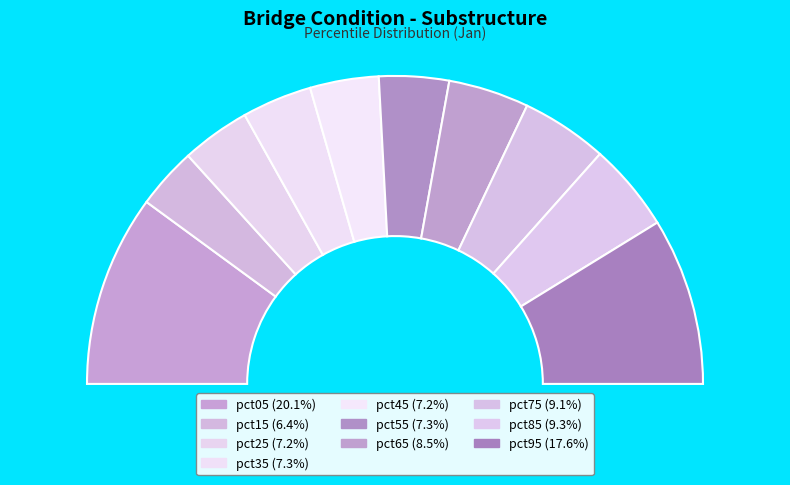

What is the largest slice in the pie chart?

pct05